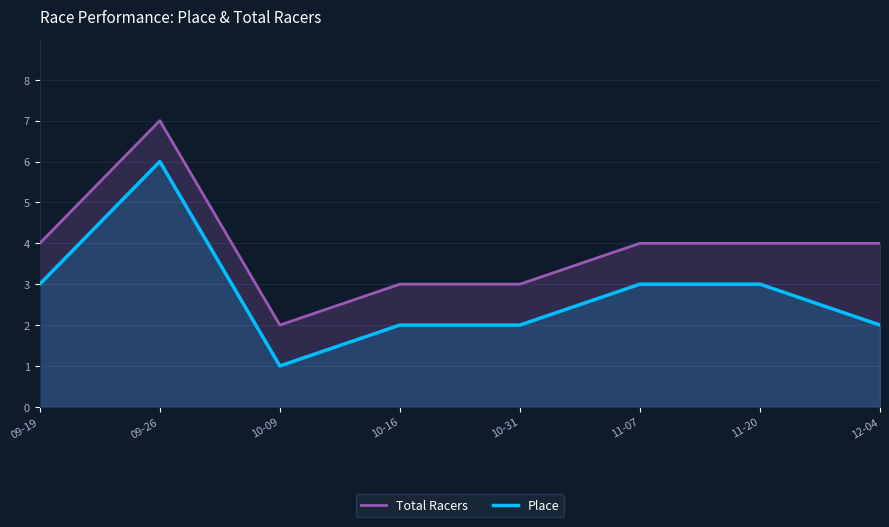

True or false: Place and Total Racers cross at least once.

False